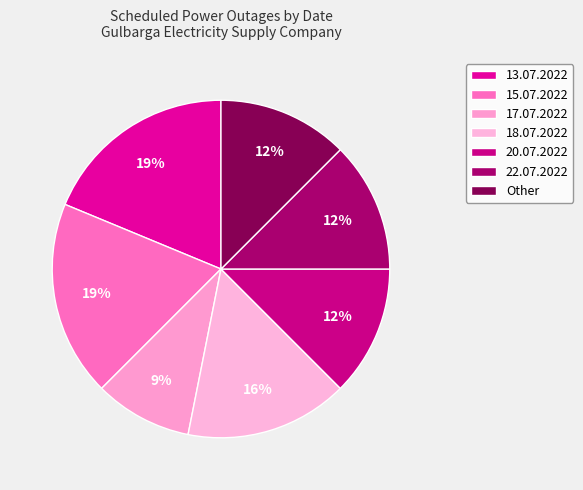

How many slices are in this pie chart?

7